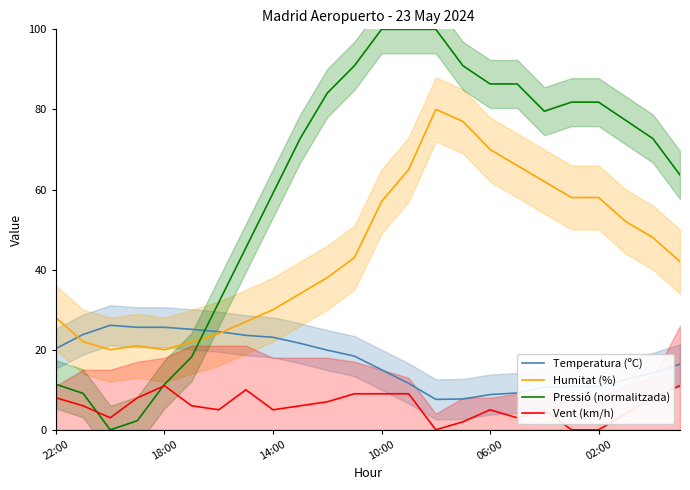

How many intersections are there between Temperatura (ºC) and Humitat (%)?

2